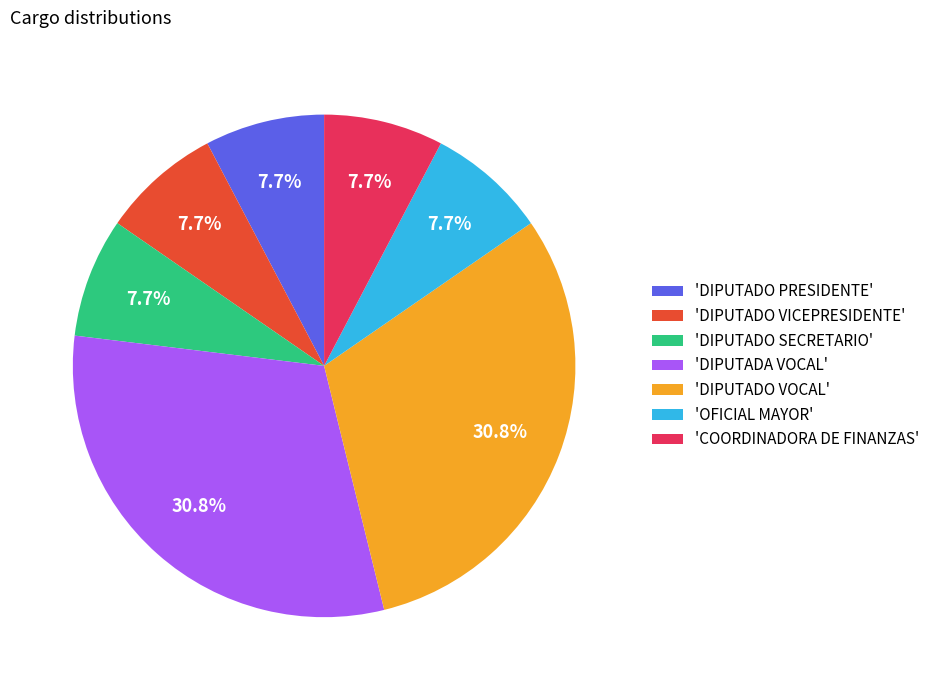

Is the sum of 'DIPUTADA VOCAL' and 'OFICIAL MAYOR' greater than half?

No